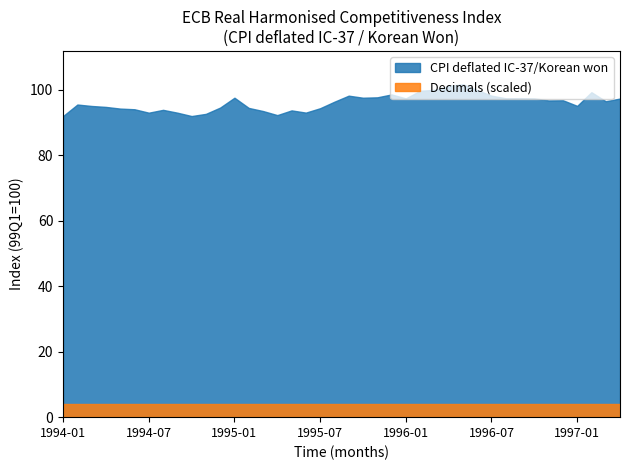

What is the difference between the highest and lowest values at 1995-11?

93.7